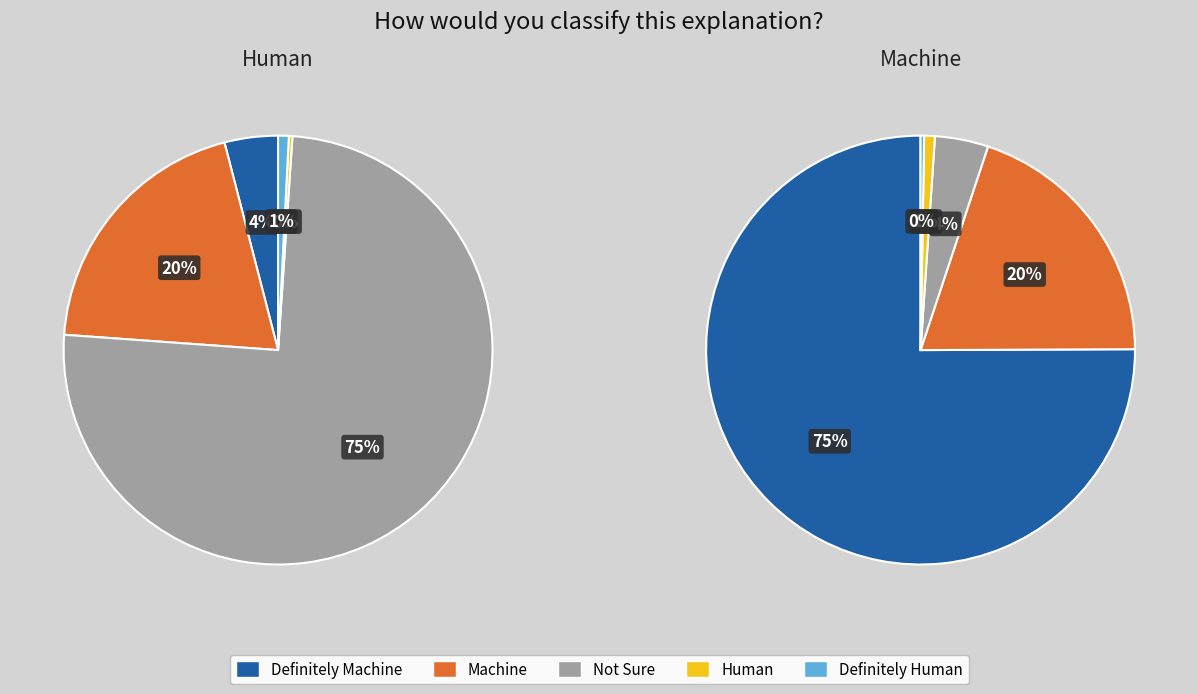

Count the number of slices in the pie.

5